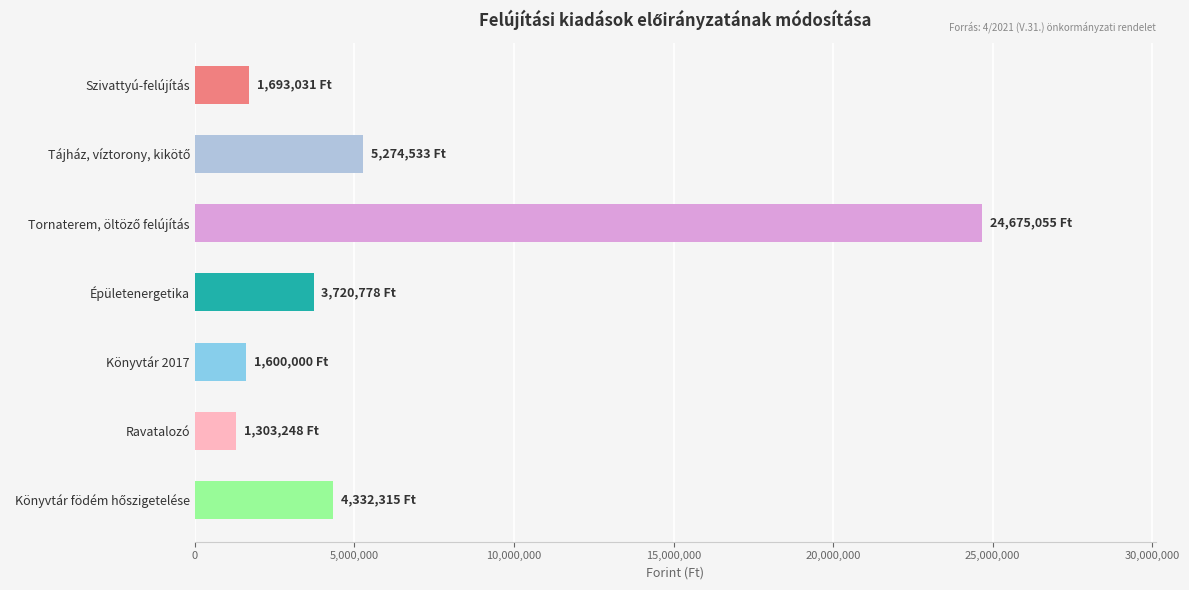

What is the change in value from Épületenergetika to Ravatalozó?

-2417530